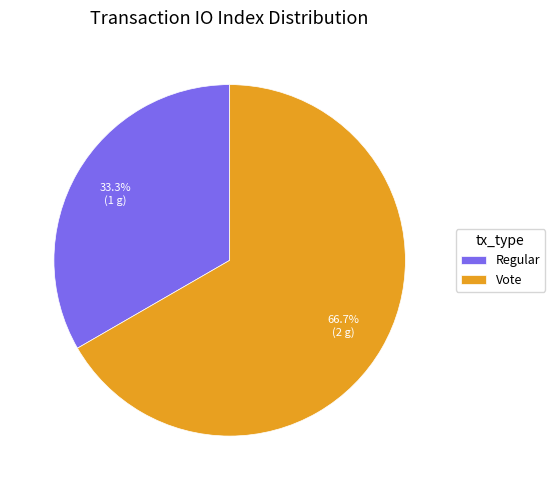

Which slice is the largest?

Vote